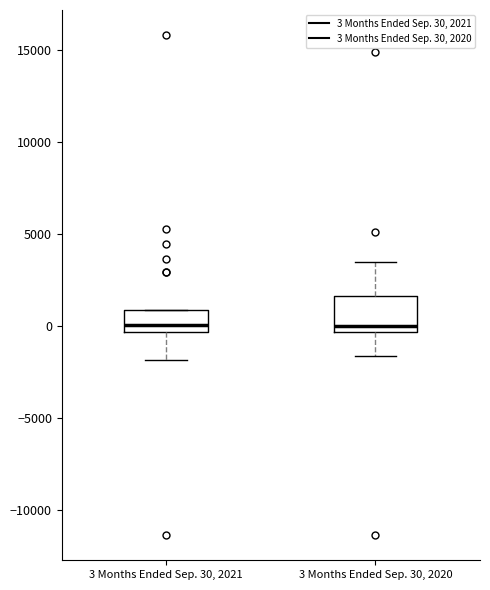

Which box is the tallest, from its lower edge to its upper edge?

3 Months Ended Sep. 30, 2020